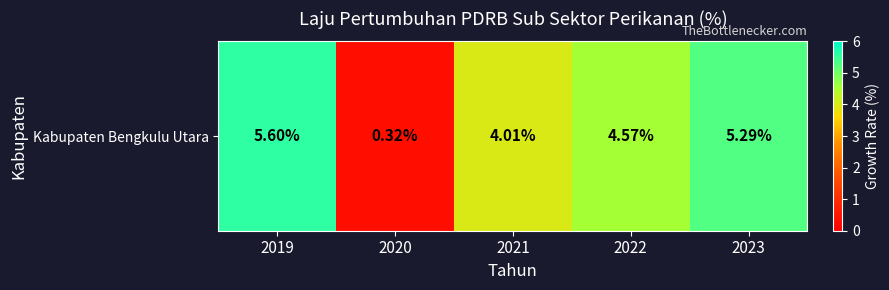

Reading right to left, extract all data points from this chart.

5.3	4.6	4.0	0.3	5.6